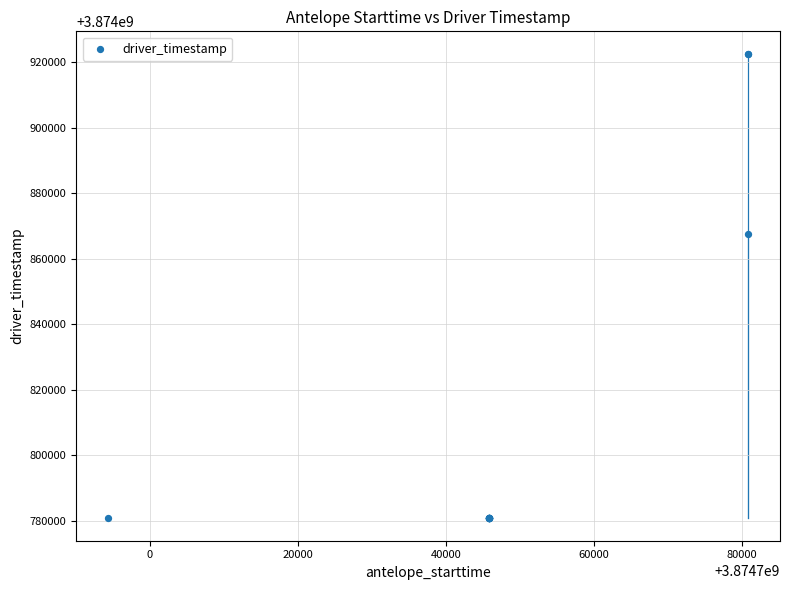

What Y value in the scatter plot is closest to 3874851639?

3874867389.4